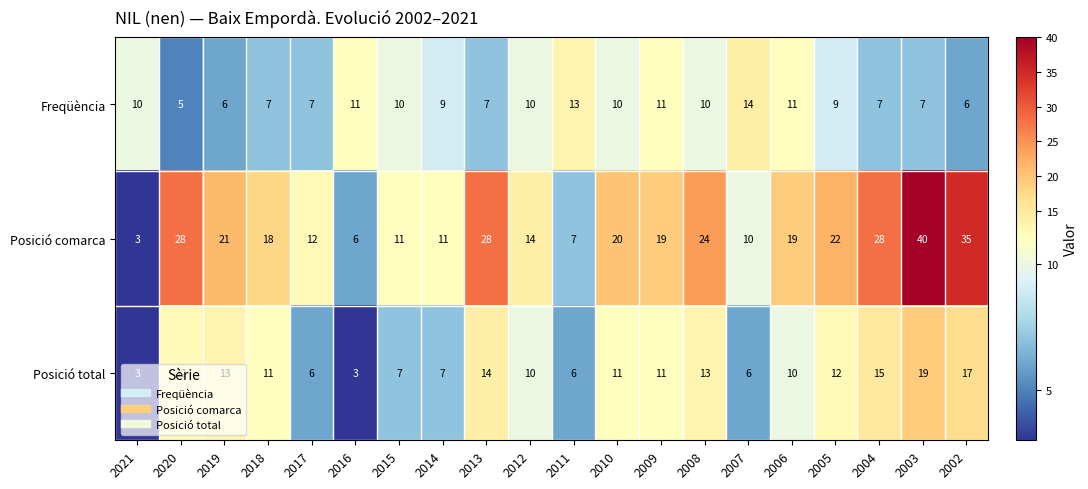

Which series has the largest range (max minus min)?

Posició comarca